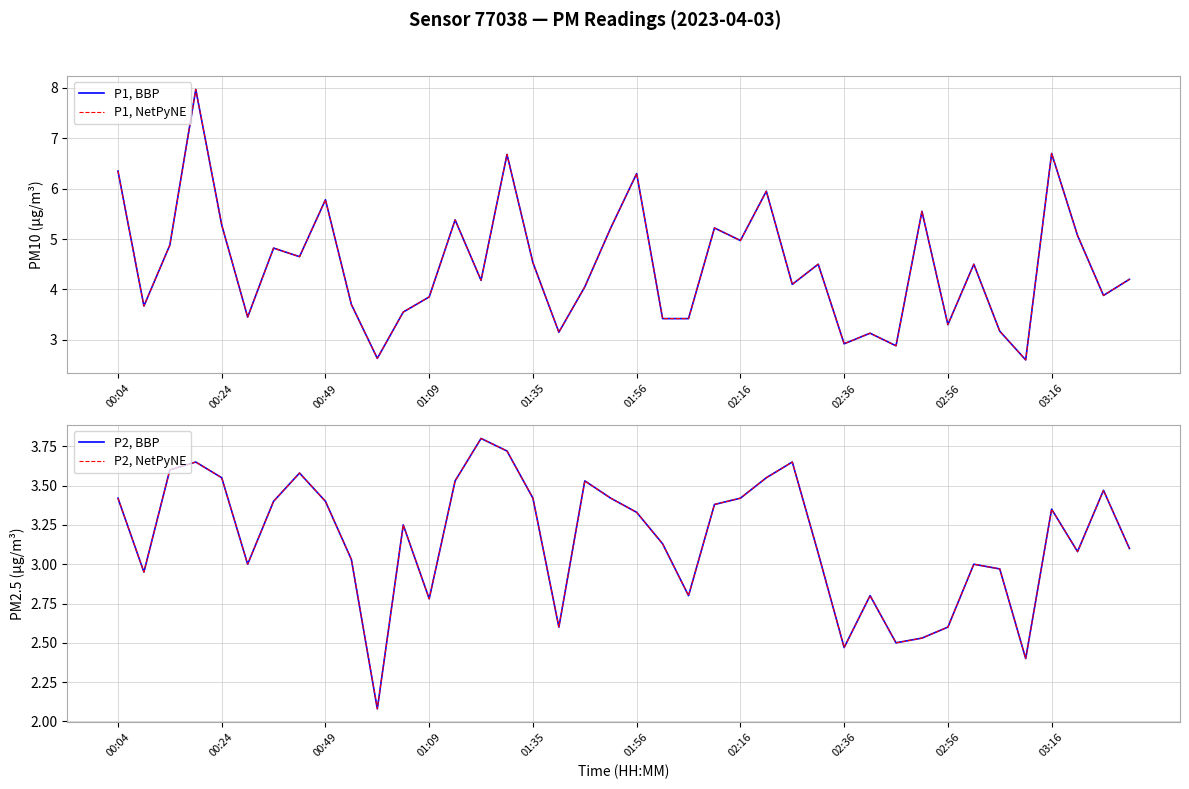

Is the value of P2, BBP at 32 greater than the value of P1, BBP at 39?

No